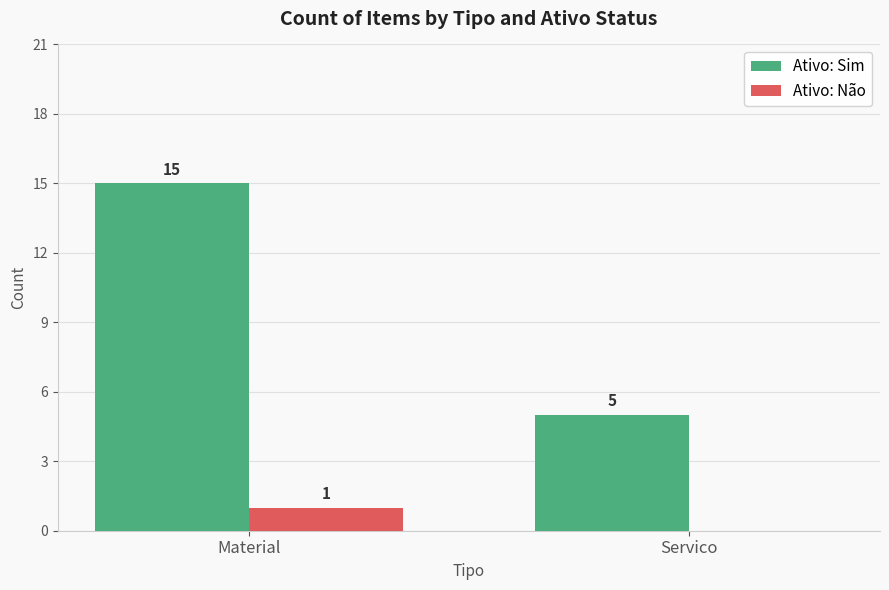

True or false: Ativo: Não has a value of 1 at Material.

True